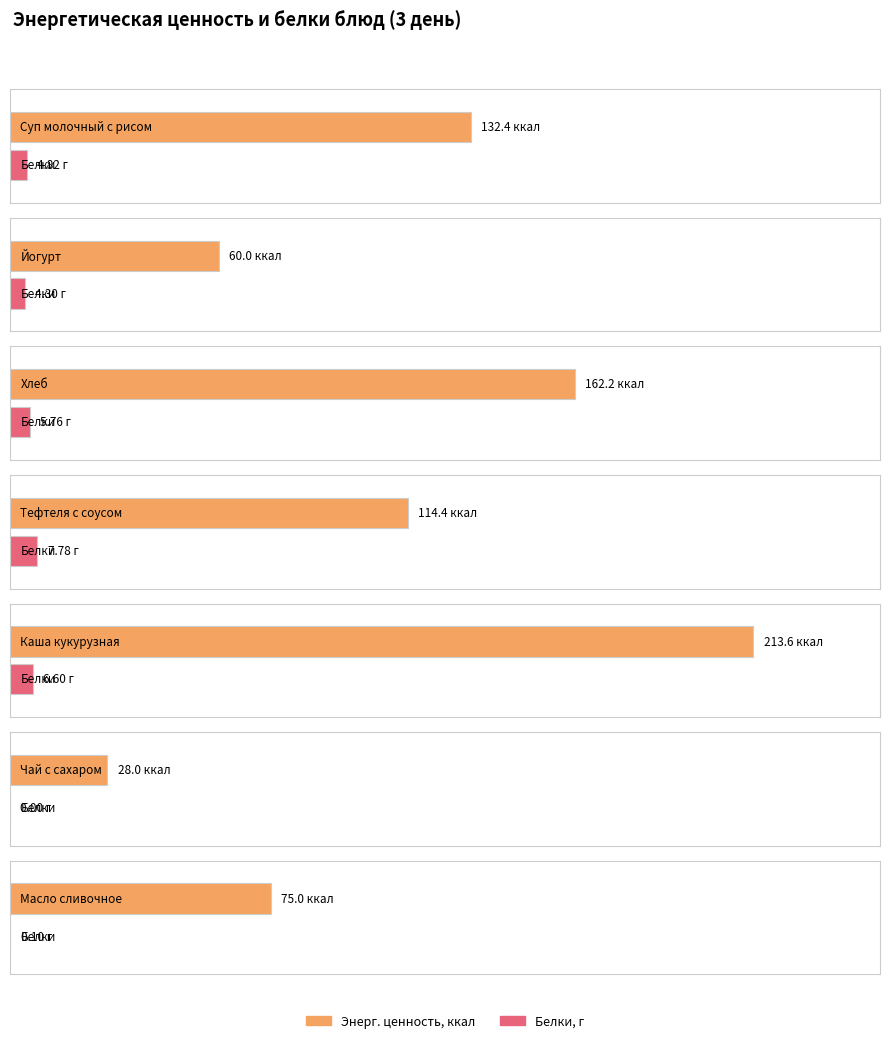

At which label does Энерг. ценность, ккал first exceed 114?

Суп молочный с рисом